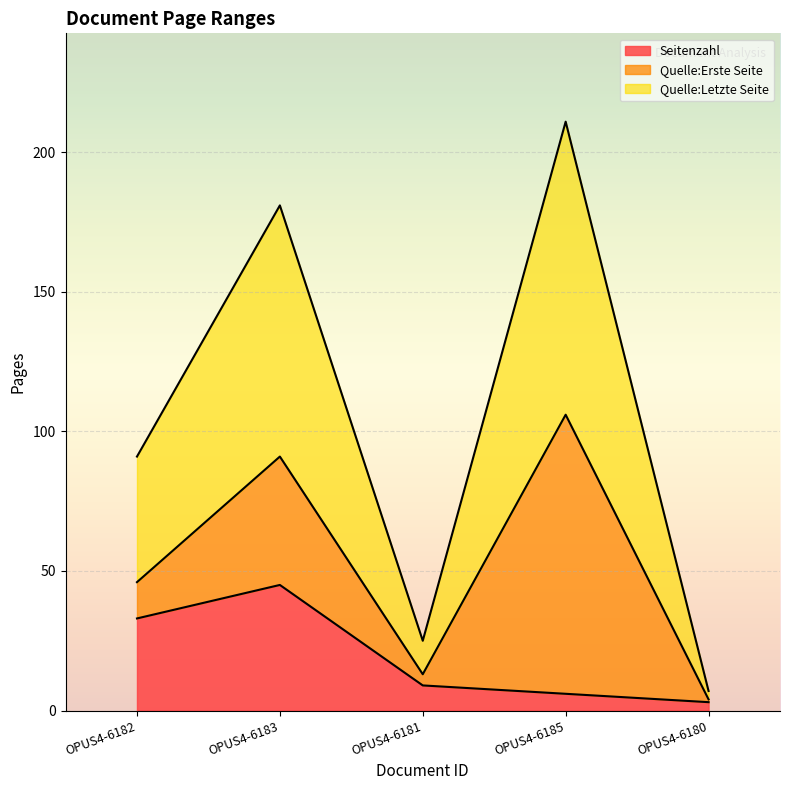

True or false: Quelle:Letzte Seite and Seitenzahl cross at least once.

False